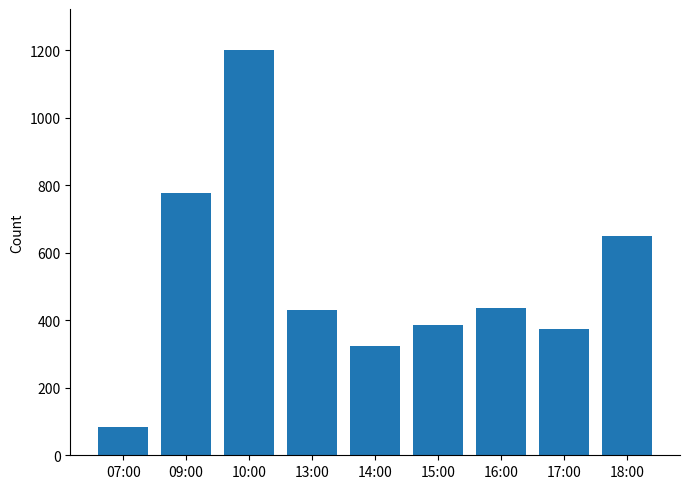

What is the sum of the values at 10:00 and 14:00?

1527